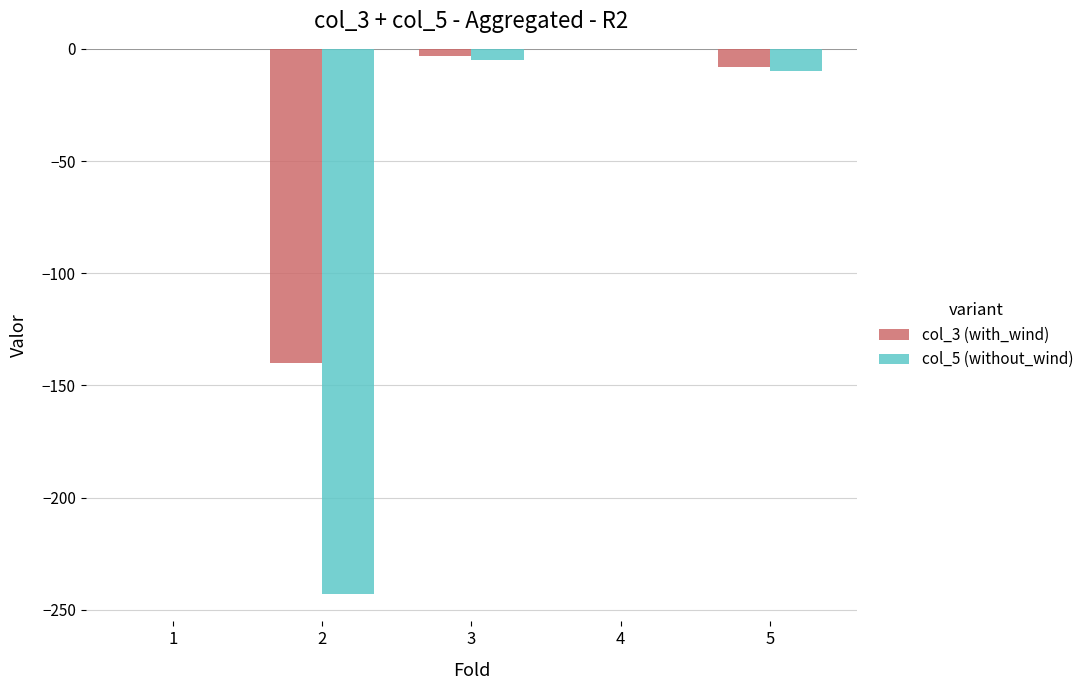

What is the average value of the col_3 (with_wind) series?

-30